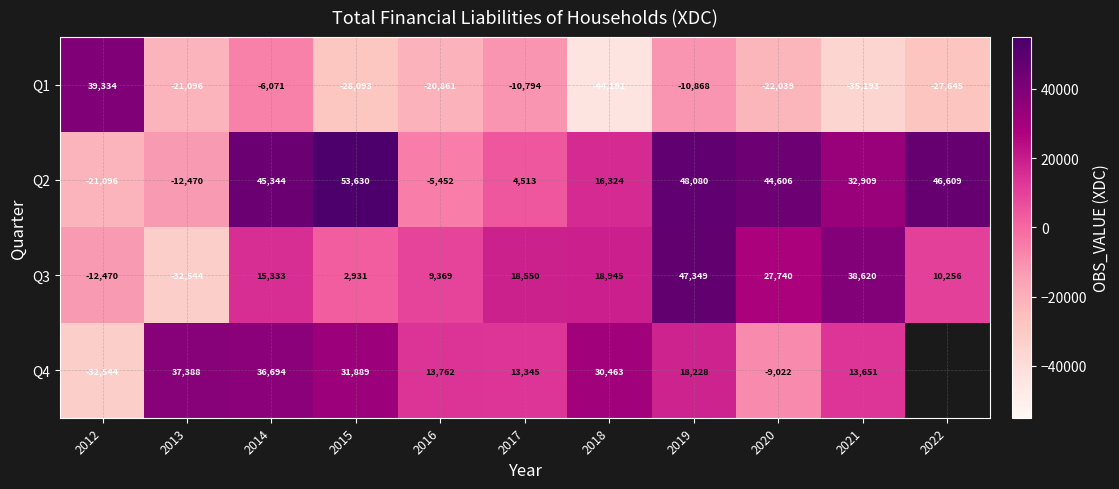

At 2017, list the series in order from smallest to largest.

Q1, Q2, Q4, Q3